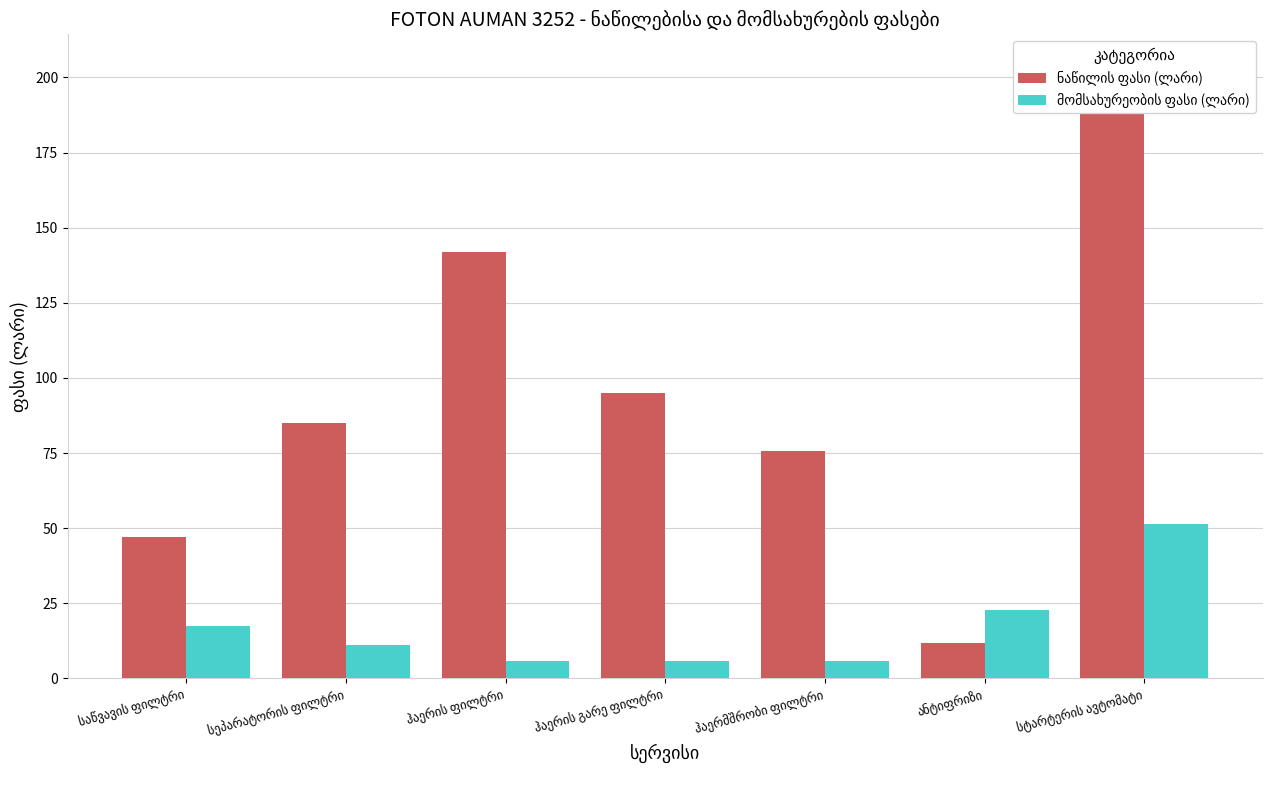

Read the მომსახურეობის ფასი (ლარი) value at საწვავის ფილტრი.

17.4